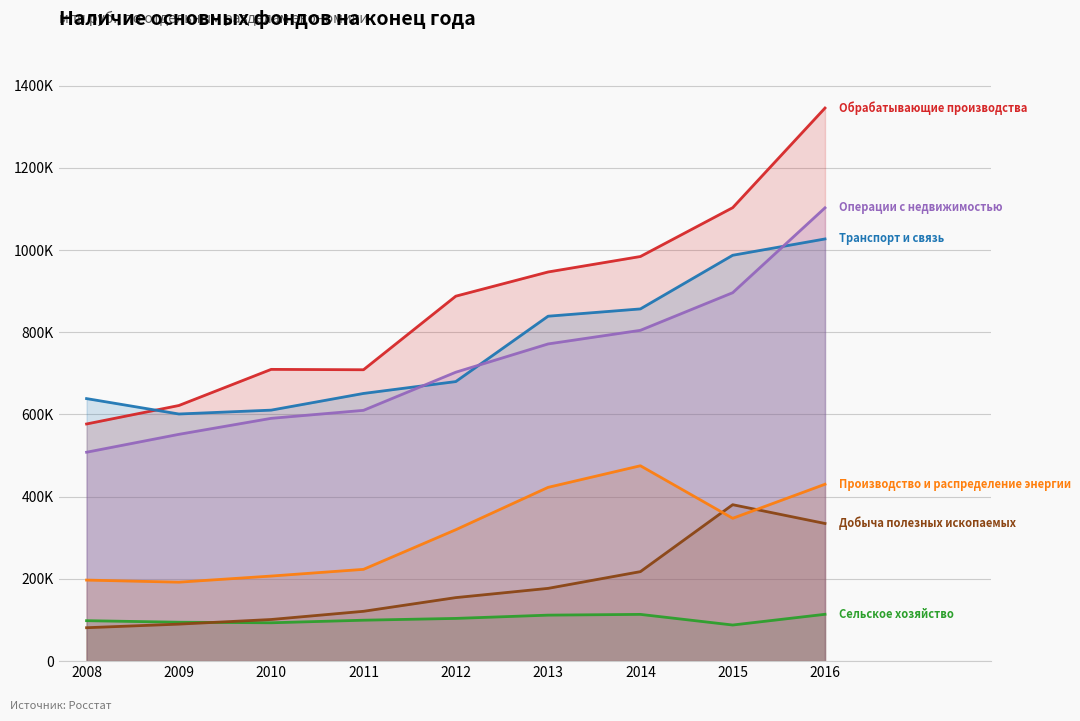

True or false: Сельское хозяйство has more than 1 points higher than both neighbors.

False